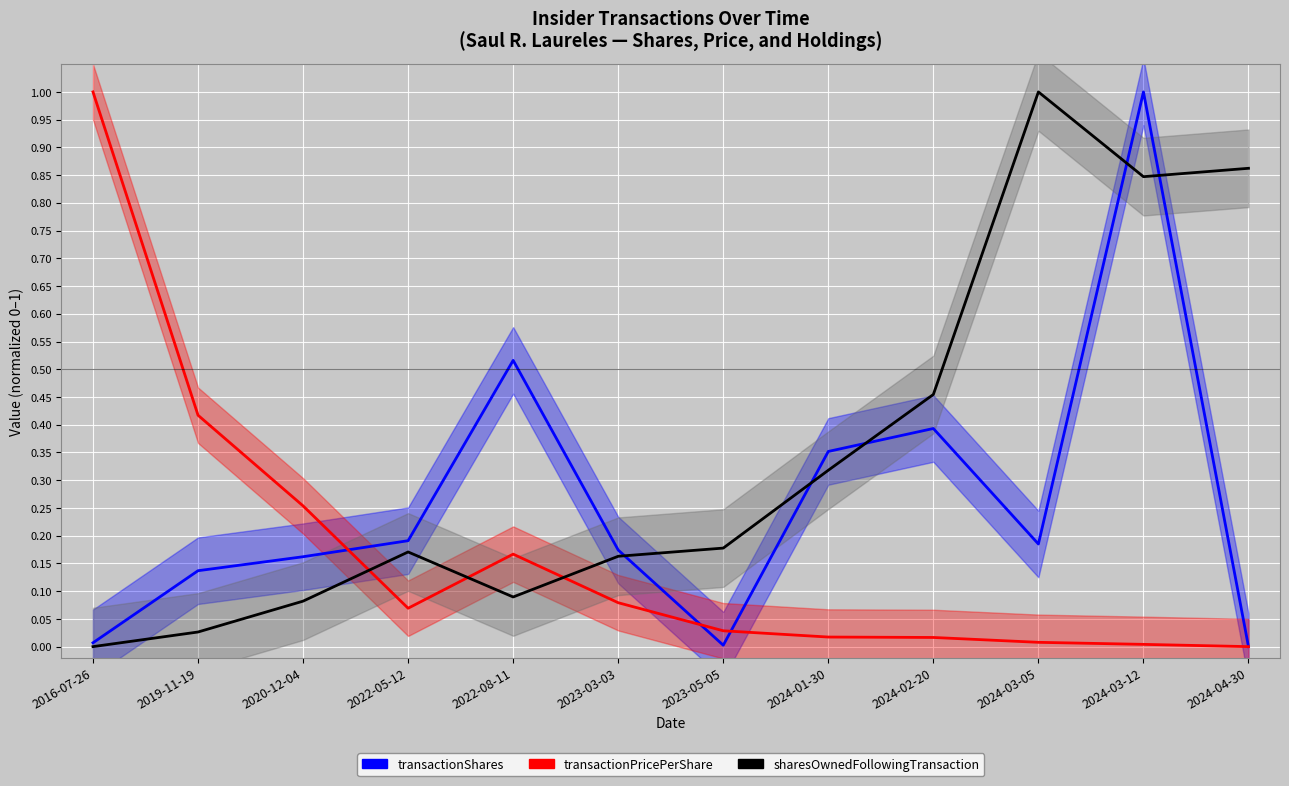

List the series in order of their overall mean, highest first.

sharesOwnedFollowingTransaction (normalized), transactionShares (normalized), transactionPricePerShare (normalized)